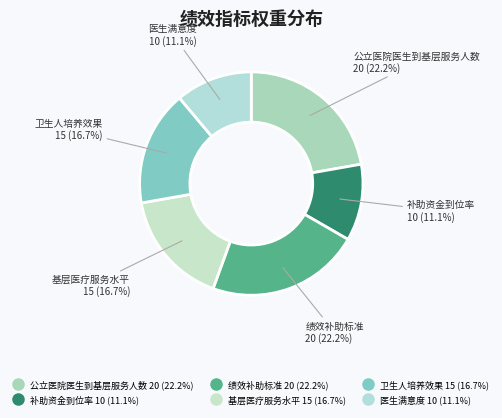

What is the ratio of the value at 基层医疗服务水平 to the value at 补助资金到位率?

1.5